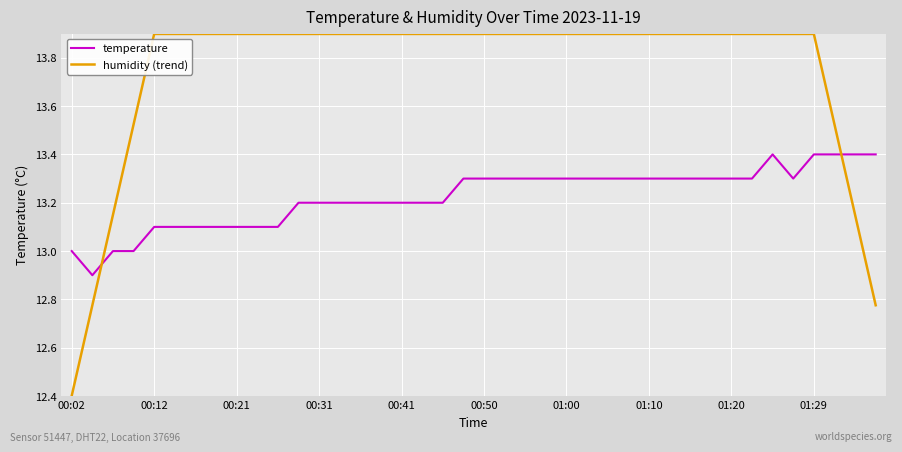

List the series in order of their overall mean, lowest first.

temperature, humidity (trend)